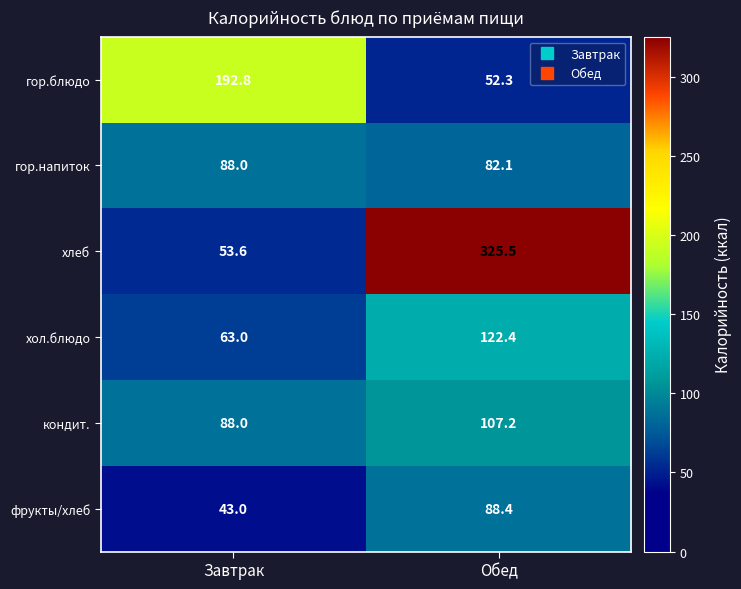

Reading left to right, what are all the values shown in this chart?

гор.блюдо: 192.8	52.3
гор.напиток: 88.0	82.1
хлеб: 53.6	325.5
хол.блюдо: 63.0	122.4
кондит.: 88.0	107.2
фрукты/хлеб: 43.0	88.4